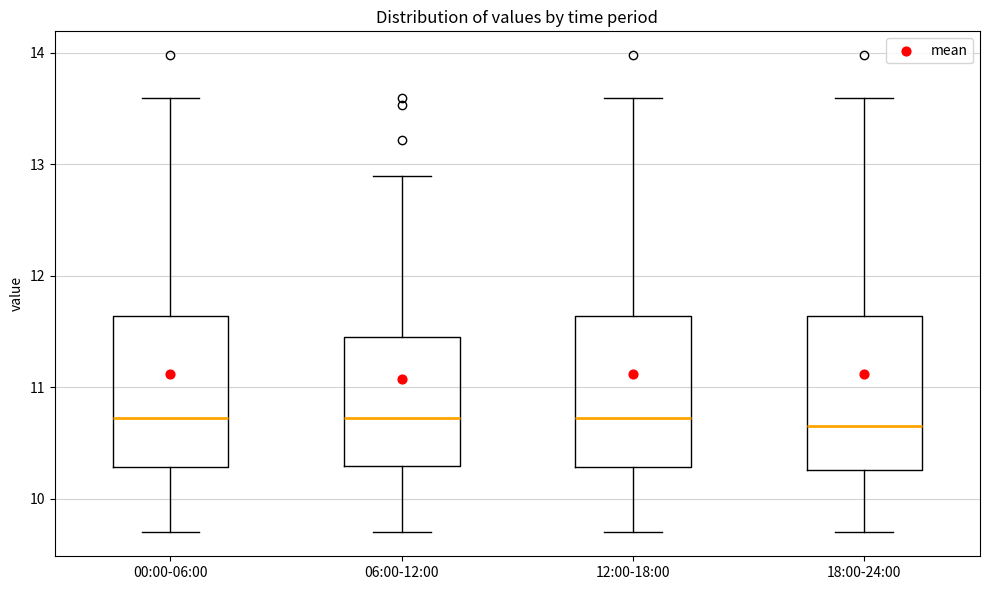

Where does the upper whisker of the box for 00:00-06:00 end on the y-axis? The values are not printed on the chart, so give them approximately, as read against the axis.

13.6